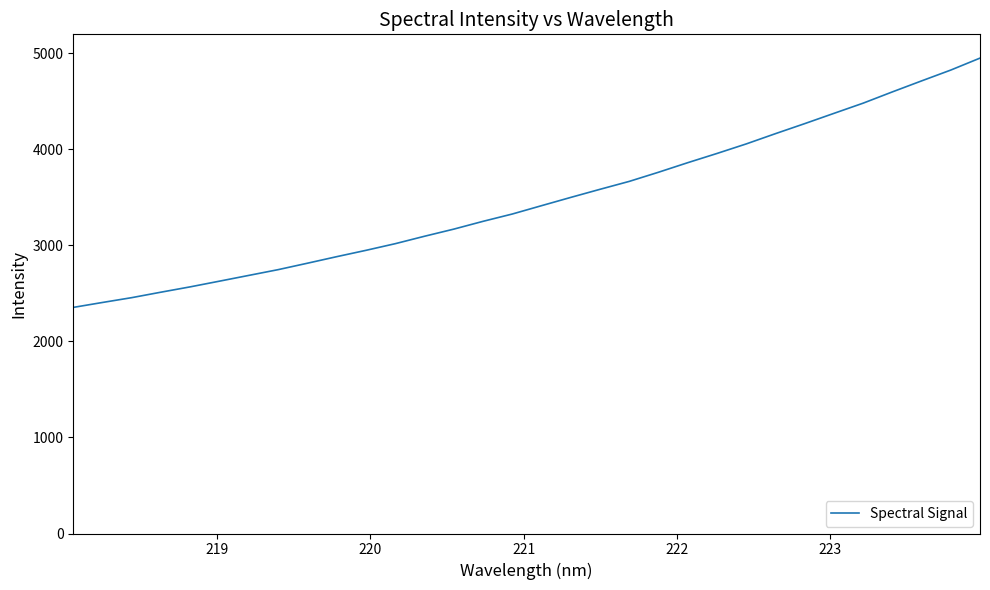

What is the greatest value displayed?

4951.7